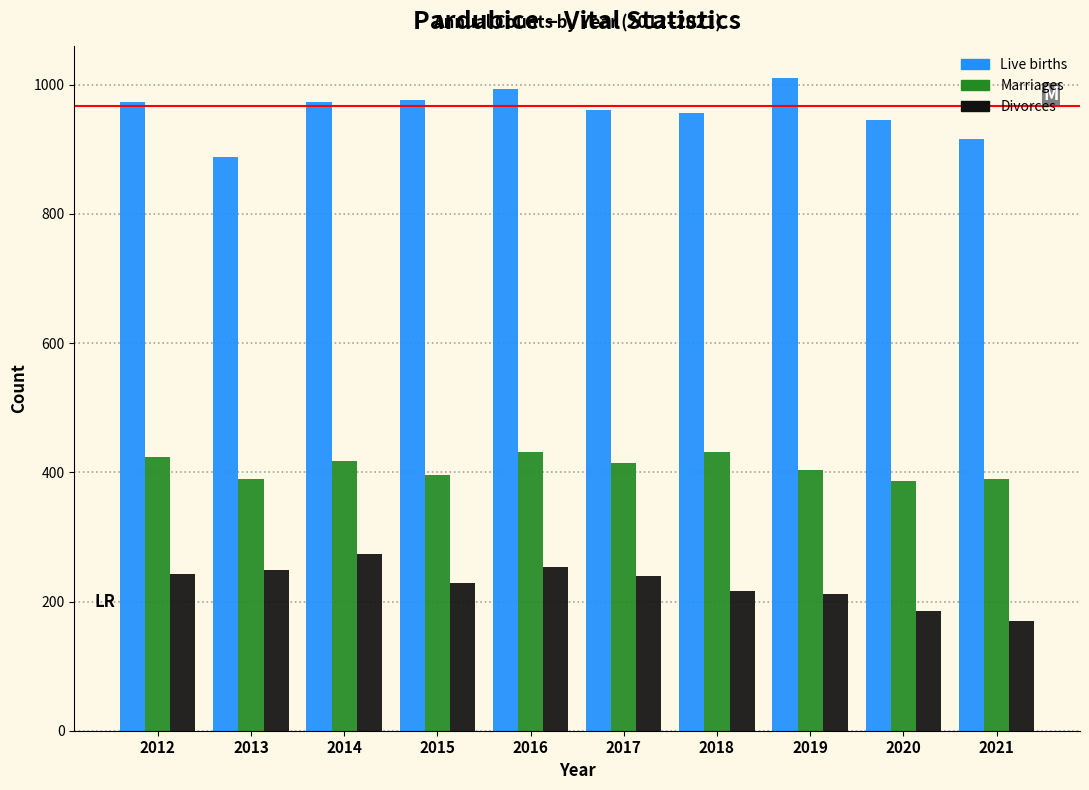

What is the average value of the Divorces series?

227